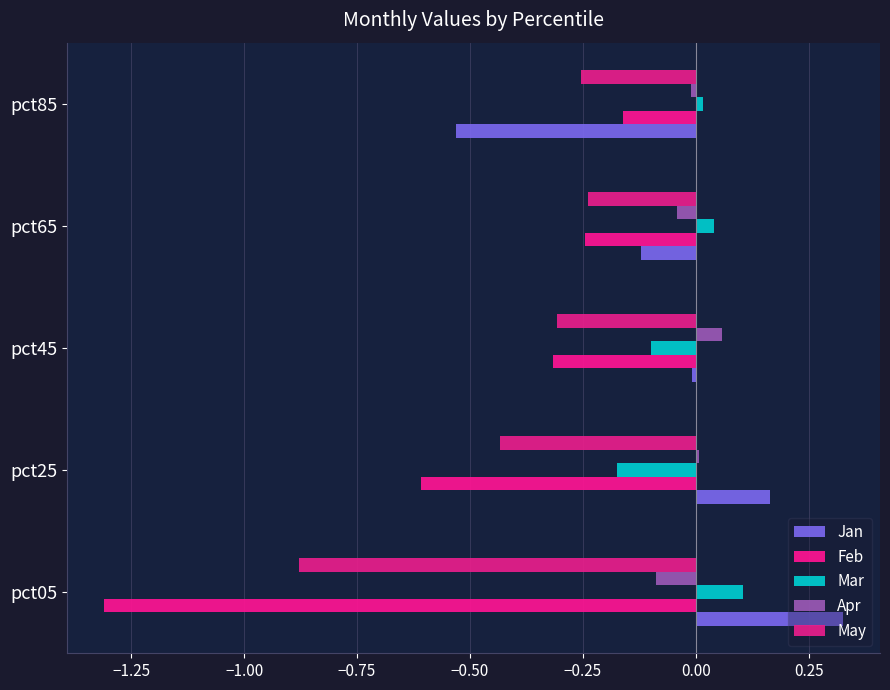

At which label does Apr reach its minimum?

pct05